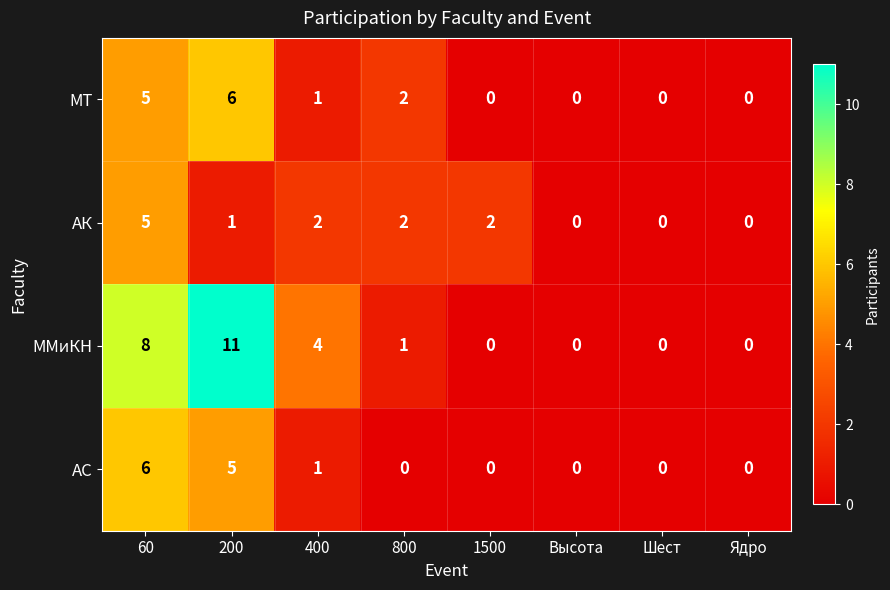

Which series has the largest total across all categories?

ММиКН